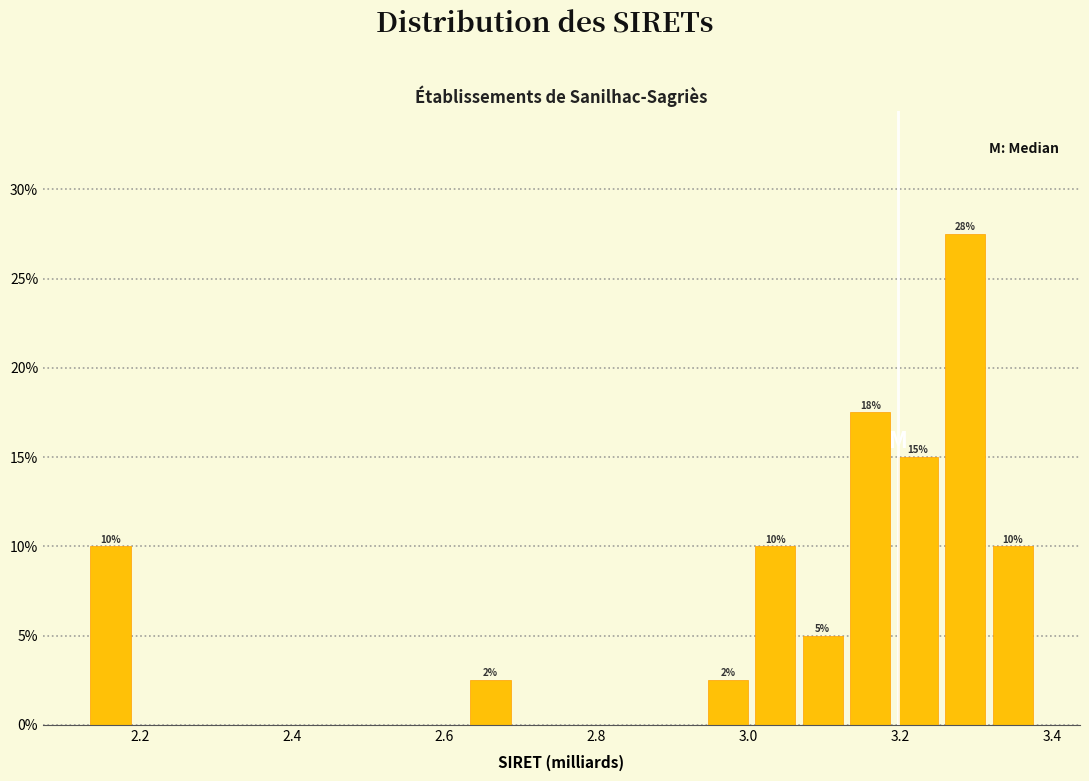

Read against the x-axis, roughly where is the centre of the tallest bar?

3.28